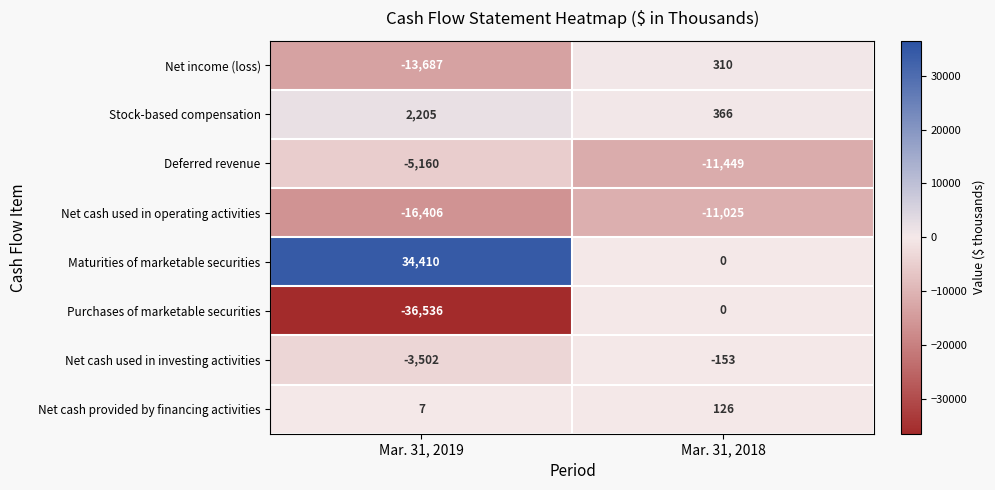

The value of Maturities of marketable securities at Mar. 31, 2019 is 34410. True or false?

True